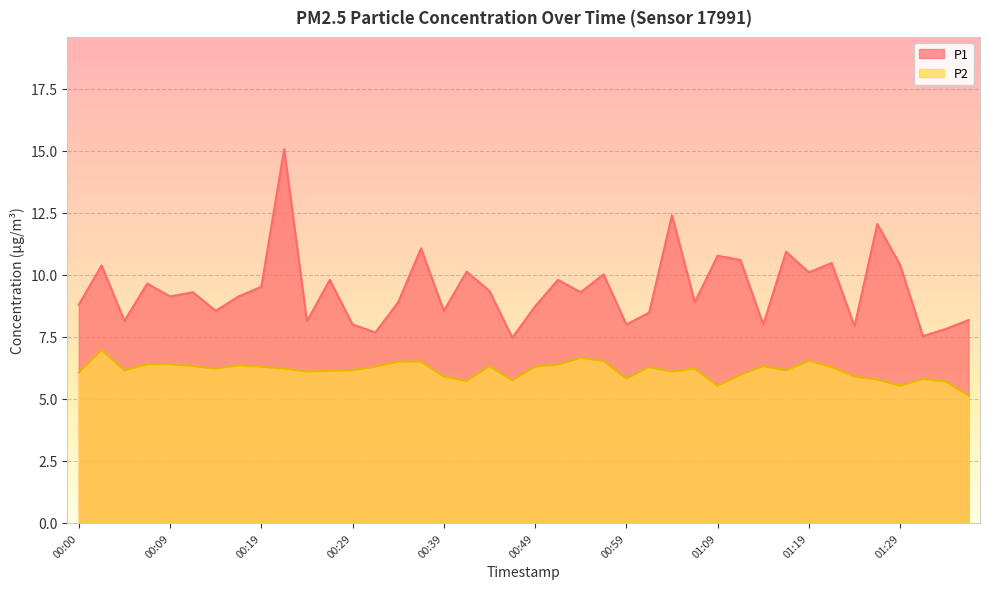

Which series changed the most between 00:19 and 00:27?

P1